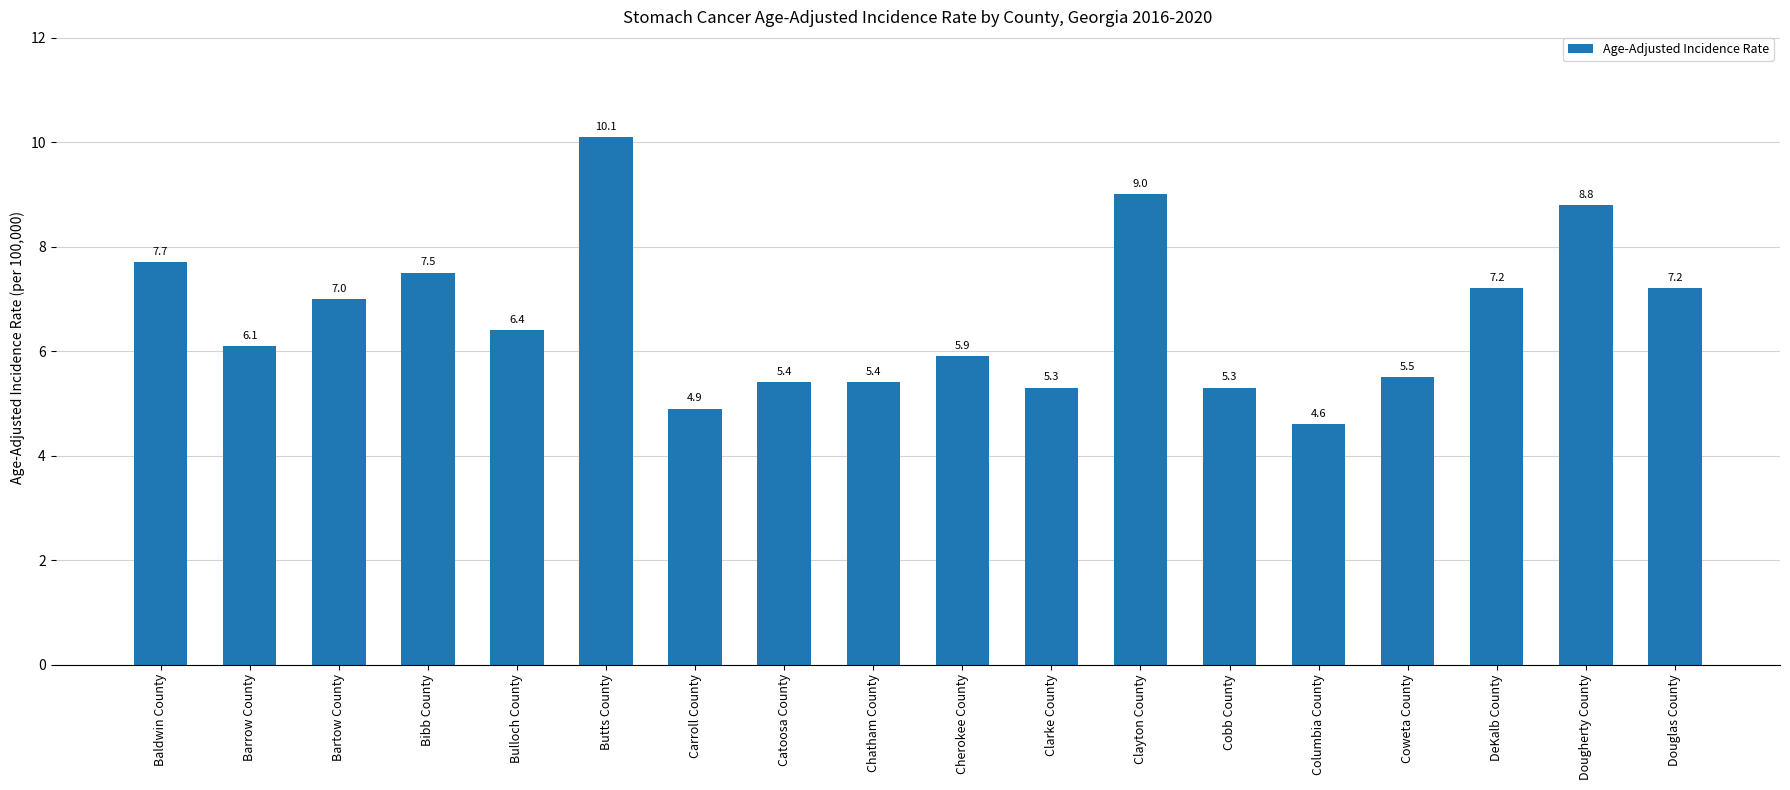

Is it true that the value at Clarke County is 5.3?

True